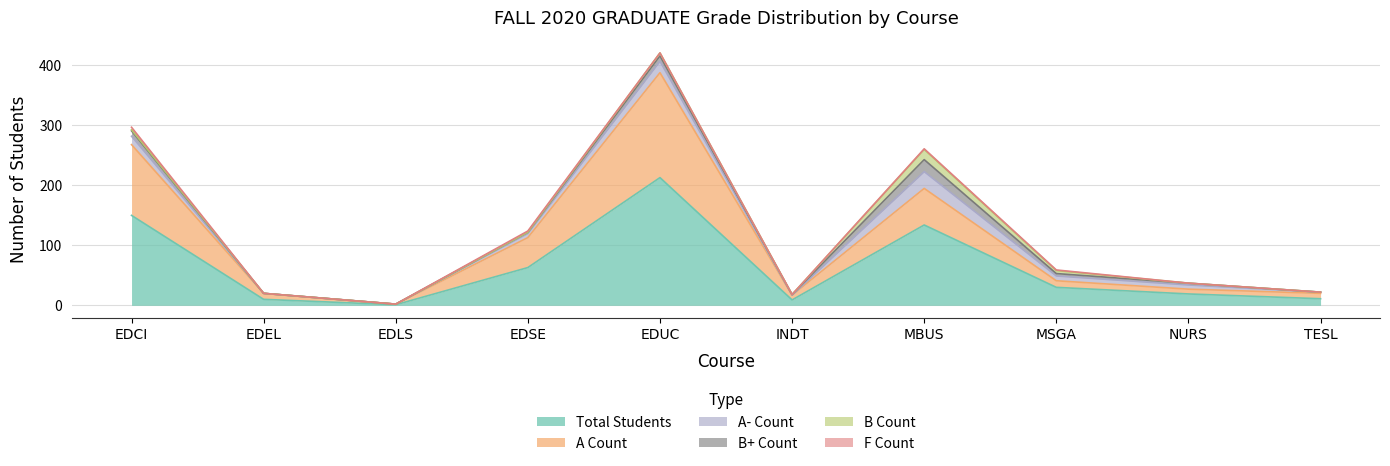

What is the sum of all A- Count values?

85